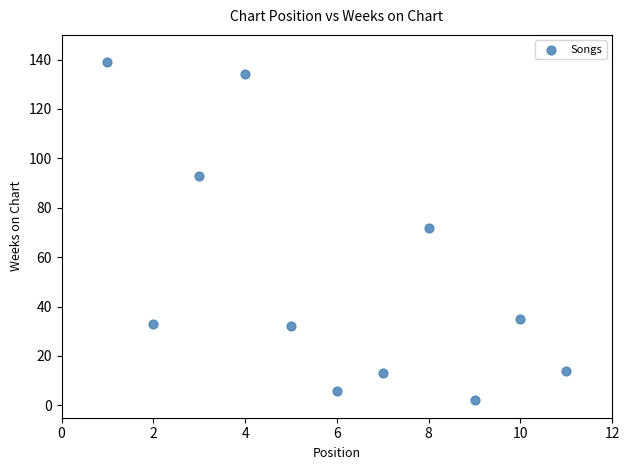

What Y value in the scatter plot is closest to 70?

72